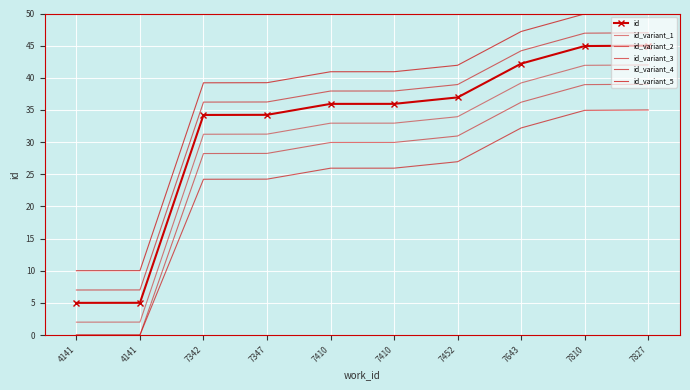

True or false: id_variant_3 and id_variant_1 intersect in this chart.

False